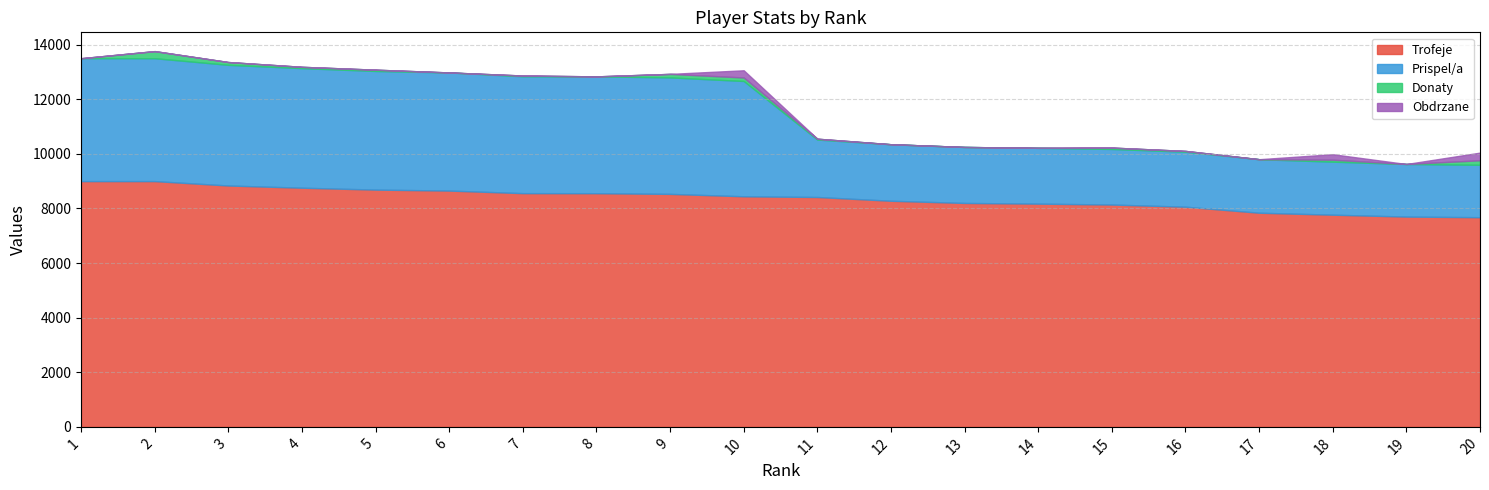

Which has a higher value, 14 or 10?

10